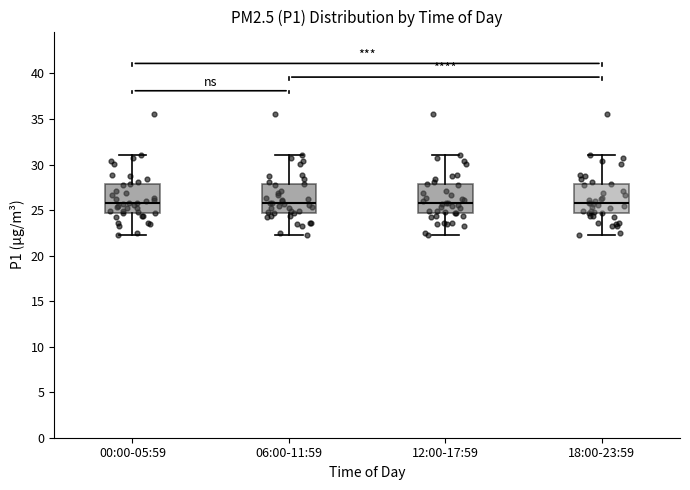

Reading left to right, transcribe this box plot: for each box, give where its median line is, the range the box spans, and where its two whiskers end, as read against the y-axis. The values are not printed on the chart, so give them approximately, as read against the axis.

00:00-05:59: median 26.0, box 24.5 to 28.0, whiskers 22.5 to 31.0
06:00-11:59: median 26.0, box 24.5 to 28.0, whiskers 22.5 to 31.0
12:00-17:59: median 26.0, box 24.5 to 28.0, whiskers 22.5 to 31.0
18:00-23:59: median 26.0, box 24.5 to 28.0, whiskers 22.5 to 31.0